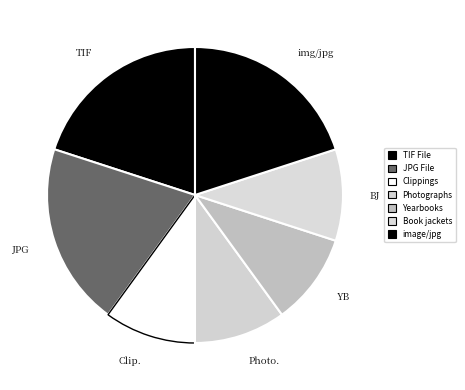

How much of the chart is everything except Clippings?

90.0%